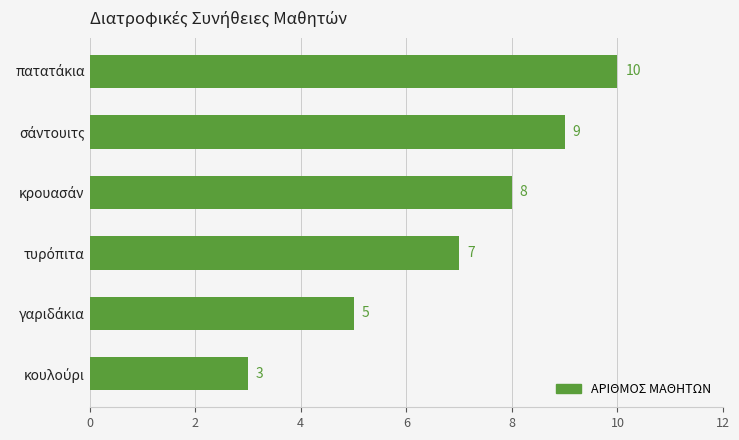

Reading bottom to top, what are all the values shown in this chart?

3	5	7	8	9	10